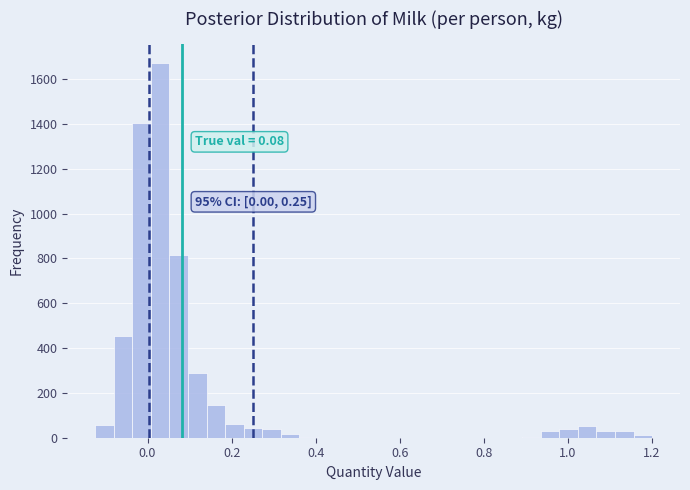

Around what value on the x-axis is the tallest bar? Give the approximate position of its centre, as read against the axis.

0.02